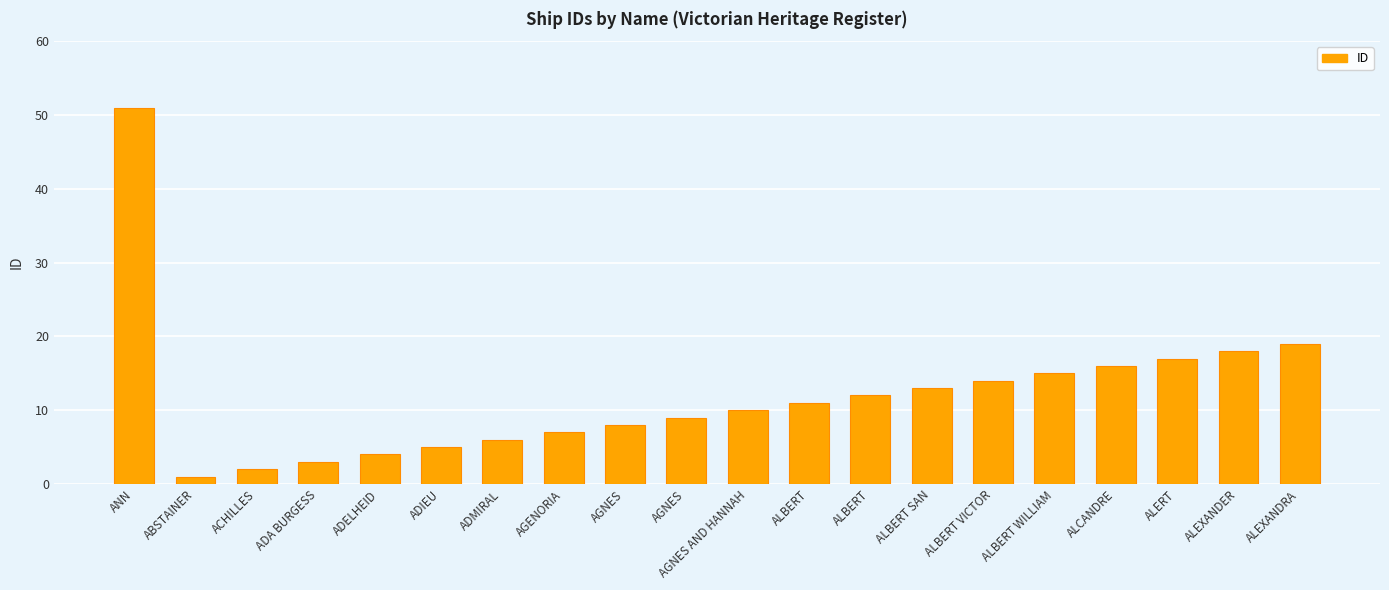

Rank the categories by value from lowest to highest.

ABSTAINER, ACHILLES, ADA BURGESS, ADELHEID, ADIEU, ADMIRAL, AGENORIA, AGNES, AGNES, AGNES AND HANNAH, ALBERT, ALBERT, ALBERT SAN, ALBERT VICTOR, ALBERT WILLIAM, ALCANDRE, ALERT, ALEXANDER, ALEXANDRA, ANN